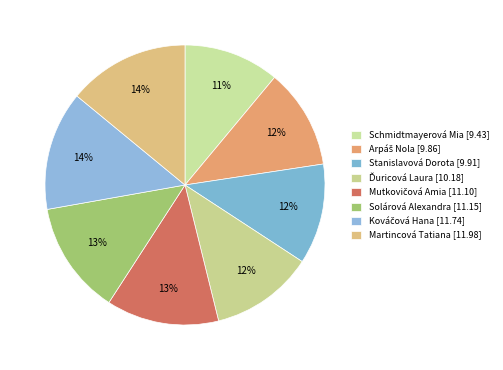

Which category has the smallest portion of the pie?

Schmidtmayerová Mia